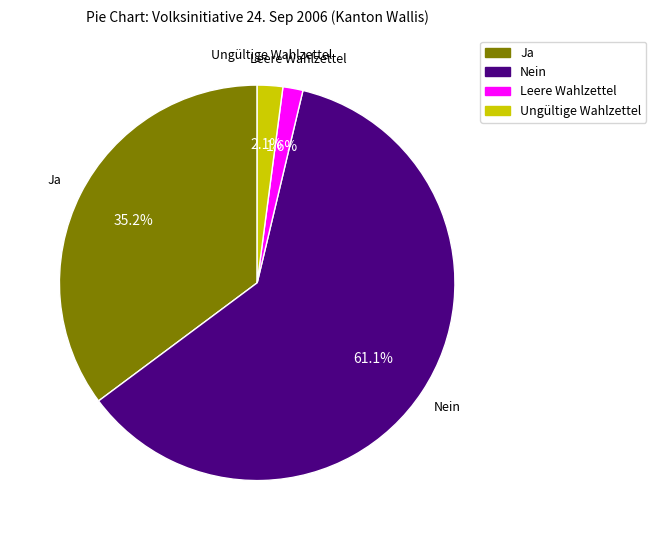

Which slice represents more than half of the pie?

Nein